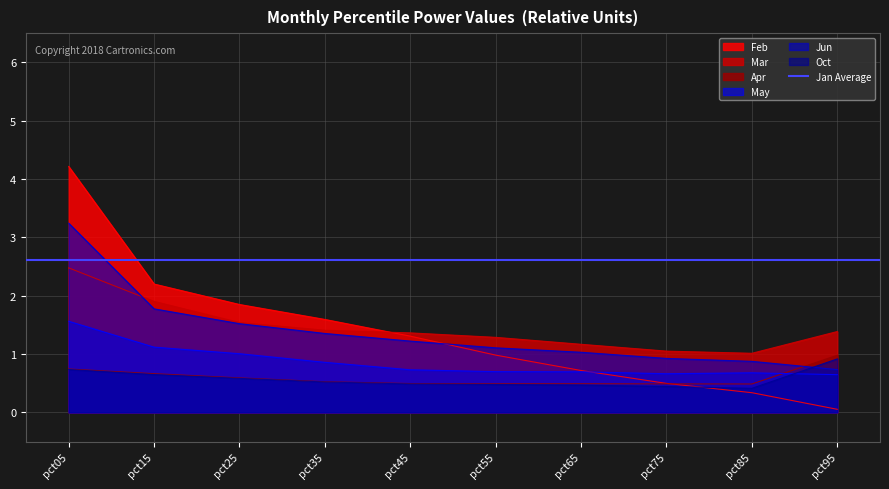

Is the value of Mar at pct15 greater than the value of Apr at pct65?

Yes